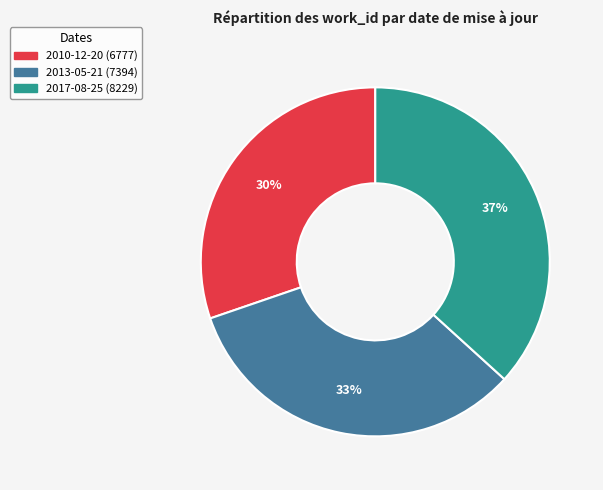

What percentage is the 2013-05-21 slice, to the nearest percent?

33%